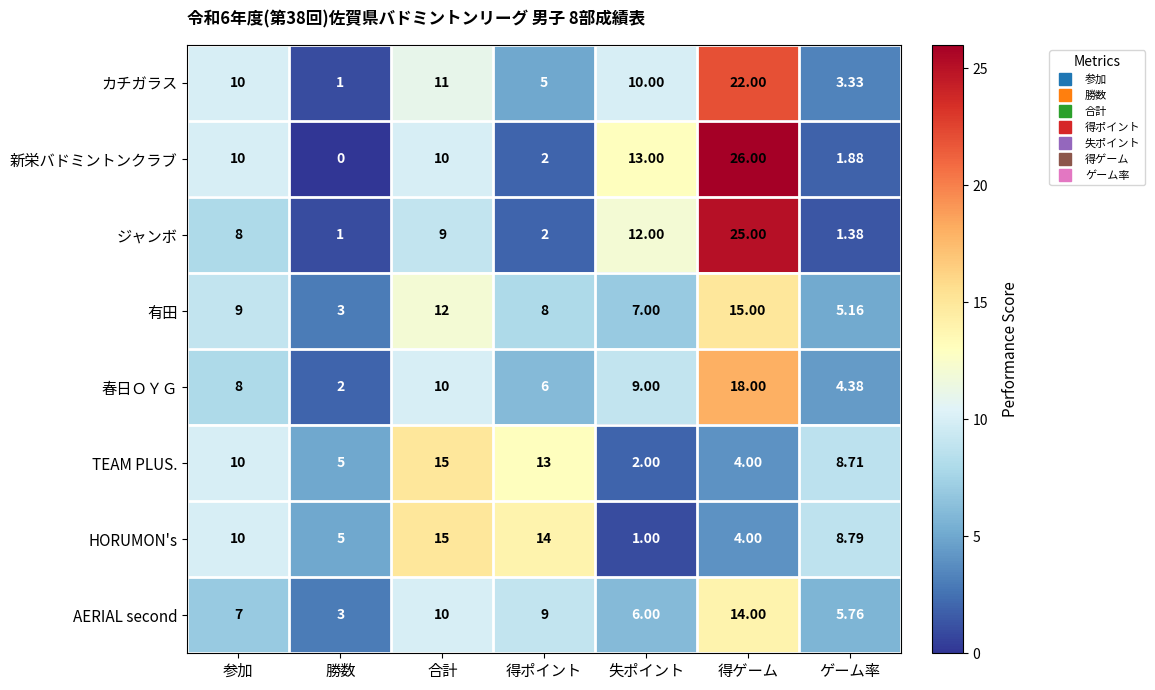

Which series has the largest total across all categories?

新栄バドミントンクラブ